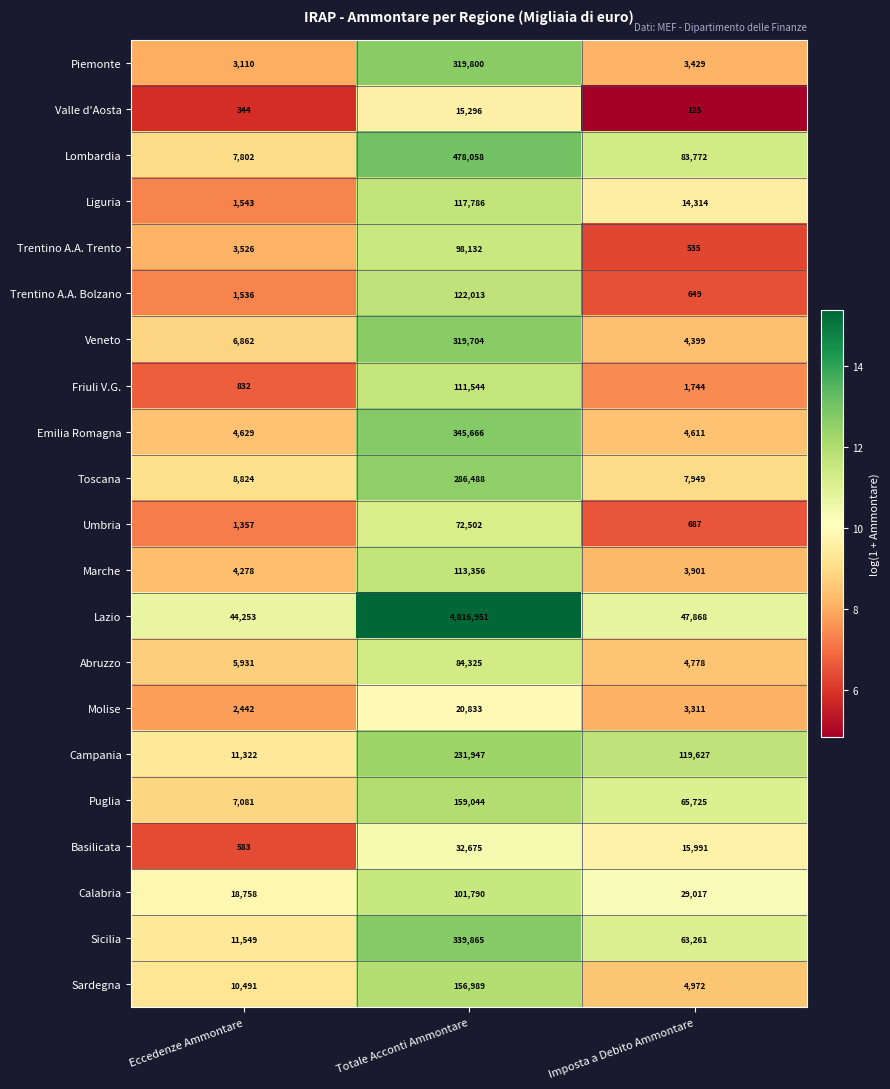

Rank the series by their maximum value, from lowest to highest.

Valle d'Aosta, Molise, Basilicata, Umbria, Abruzzo, Trentino A.A. Trento, Calabria, Friuli V.G., Marche, Liguria, Trentino A.A. Bolzano, Sardegna, Puglia, Campania, Toscana, Veneto, Piemonte, Sicilia, Emilia Romagna, Lombardia, Lazio